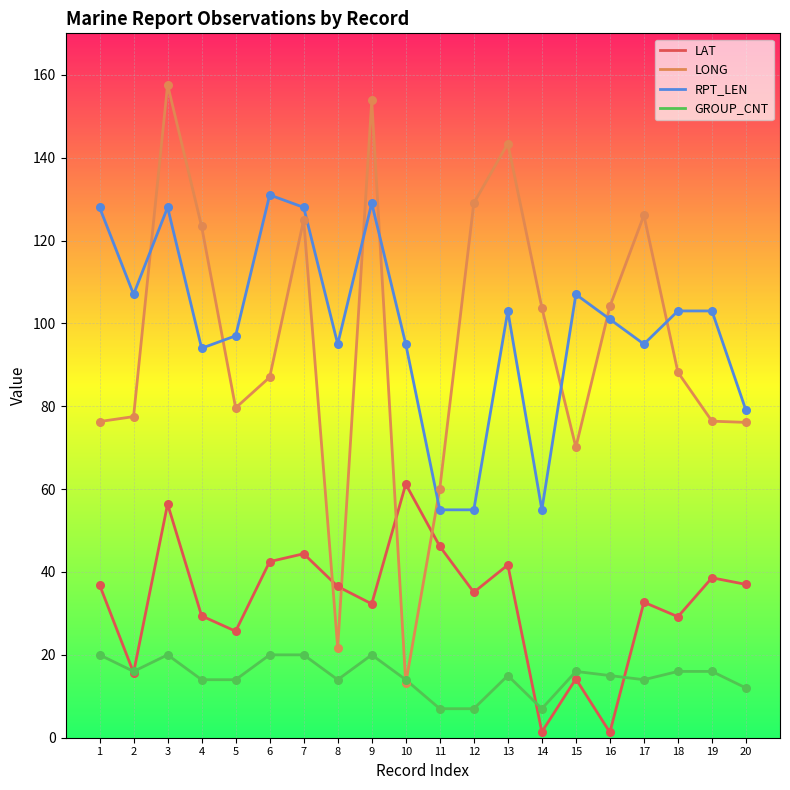

Which series changed the most between 10 and 18?

LONG